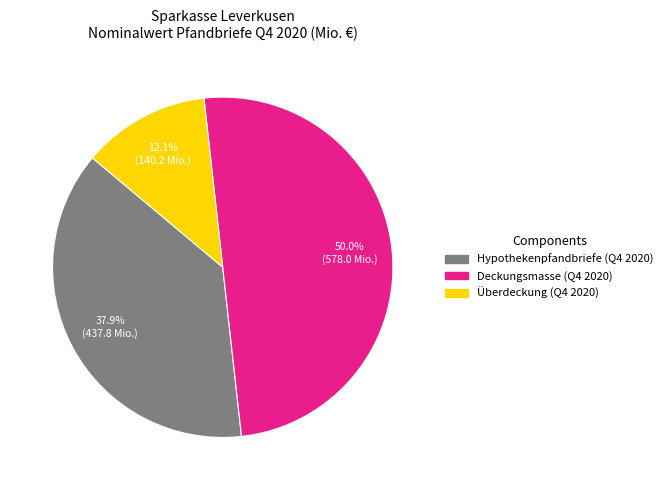

Approximately how many times larger is the value at Hypothekenpfandbriefe compared to Überdeckung?

3.1